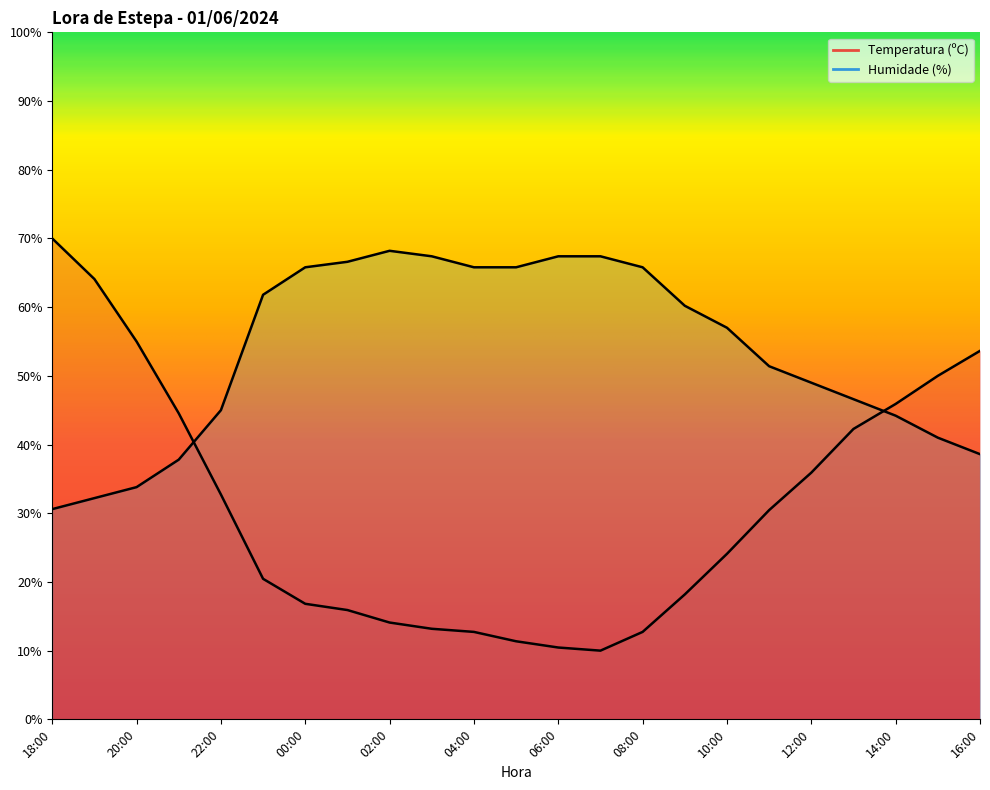

How many series are shown in this chart?

2